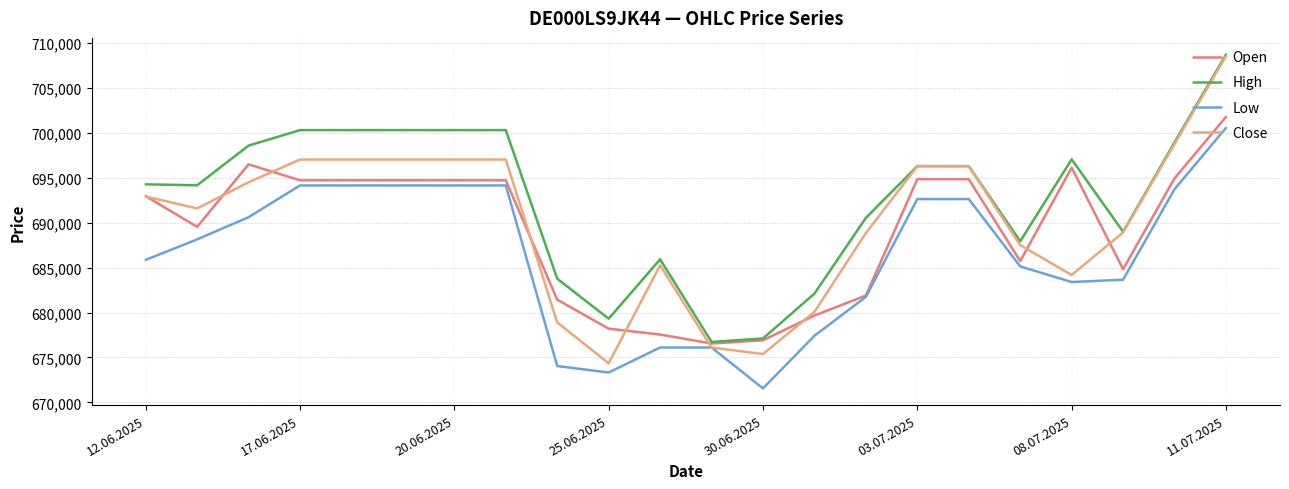

What is the minimum value shown in the chart?

671556